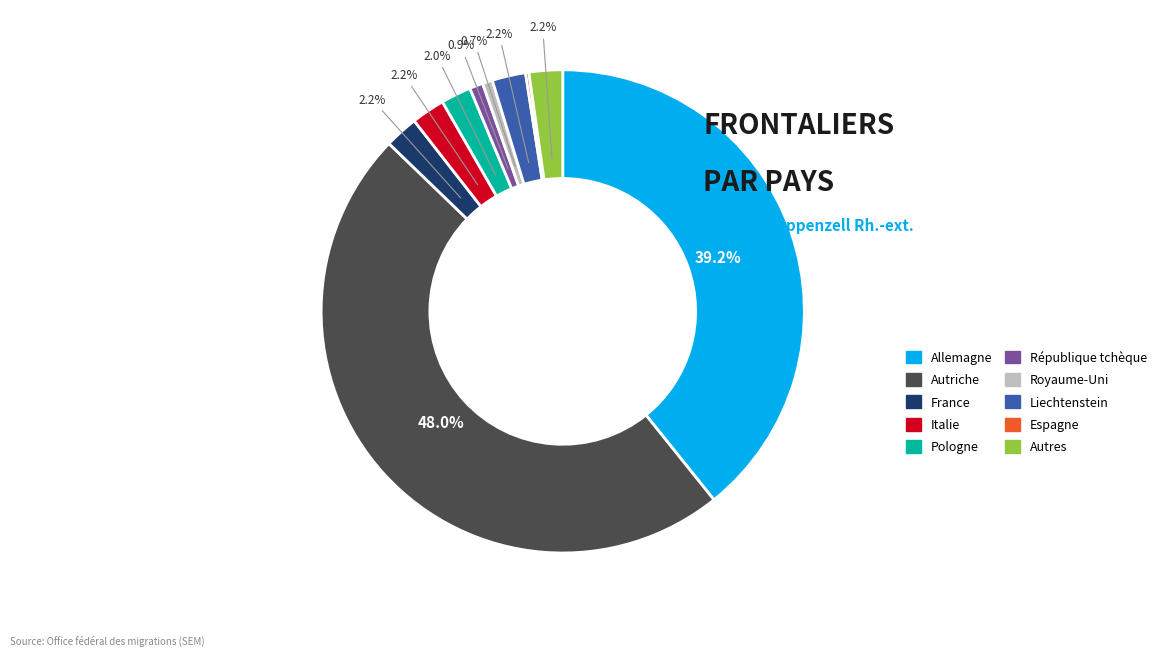

Between Royaume-Uni and Liechtenstein, which is larger?

Liechtenstein